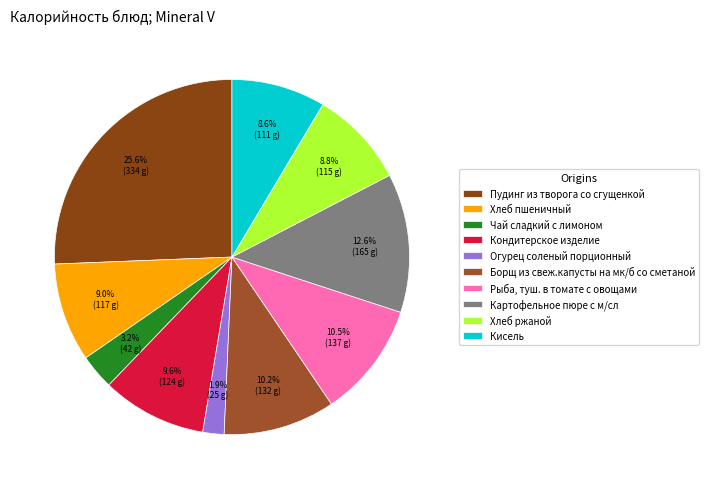

Rank the categories by value from lowest to highest.

Огурец соленый порционный, Чай сладкий с лимоном, Кисель, Хлеб ржаной, Хлеб пшеничный, Кондитерское изделие, Борщ из свеж.капусты на мк/б со сметаной, Рыба, туш. в томате с овощами, Картофельное пюре с м/сл, Пудинг из творога со сгущенкой